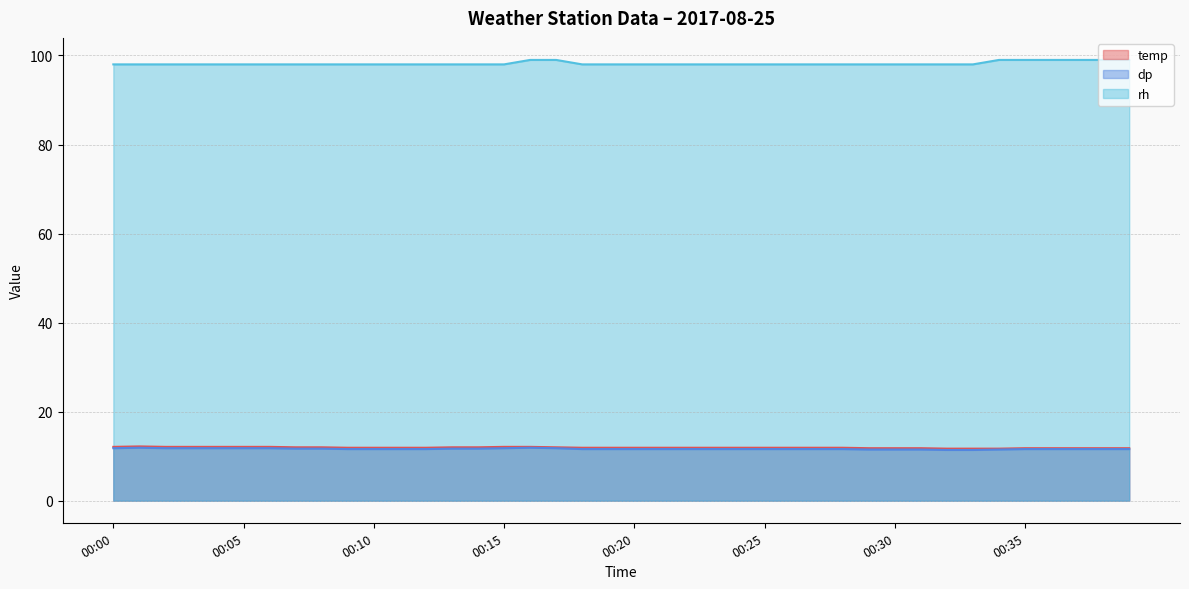

True or false: temp has a value of 20.7 at 00:11.

False